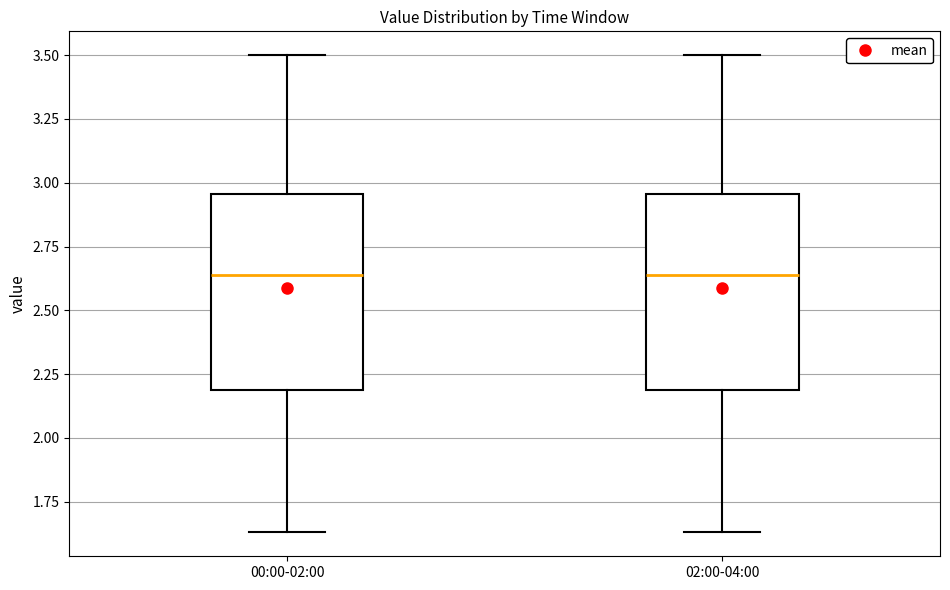

Reading left to right, read every box against the y-axis: the position of its median line, the range the box covers, and the ends of its whiskers. The values are not printed on the chart, so give them approximately, as read against the axis.

00:00-02:00: median 2.65, box 2.20 to 2.95, whiskers 1.65 to 3.50
02:00-04:00: median 2.65, box 2.20 to 2.95, whiskers 1.65 to 3.50